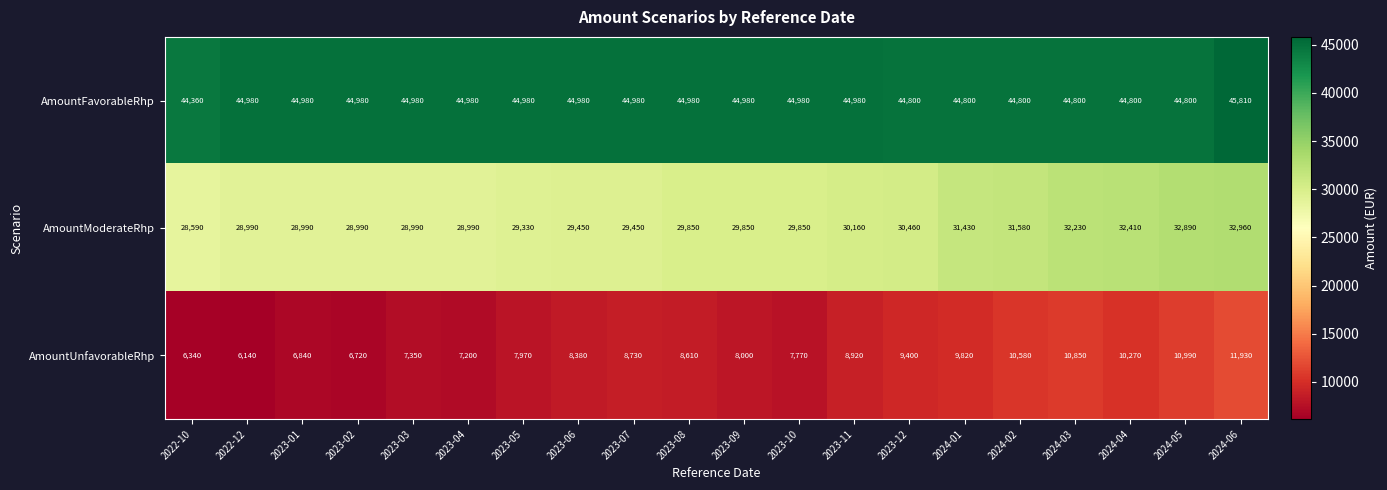

At which label is AmountModerateRhp closest to 30775?

2023-12